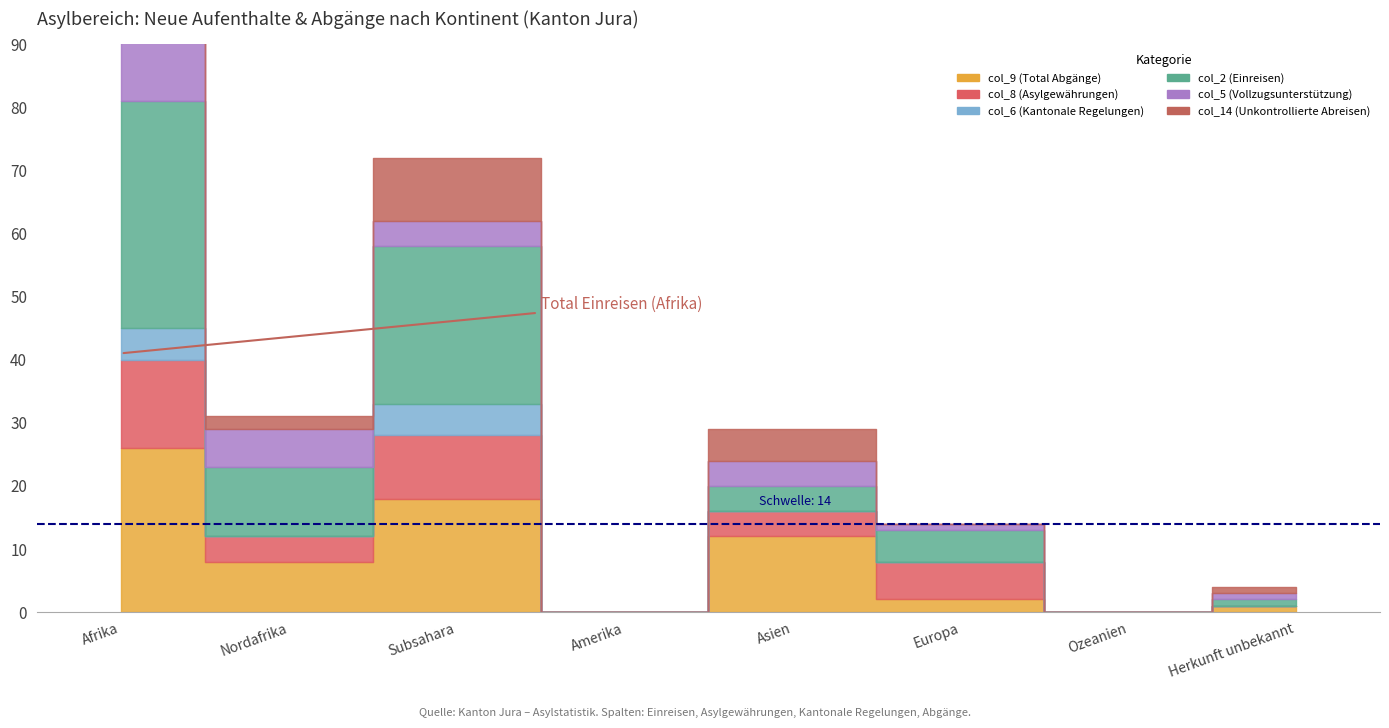

What is the total value across all series at Herkunft unbekannt?

4